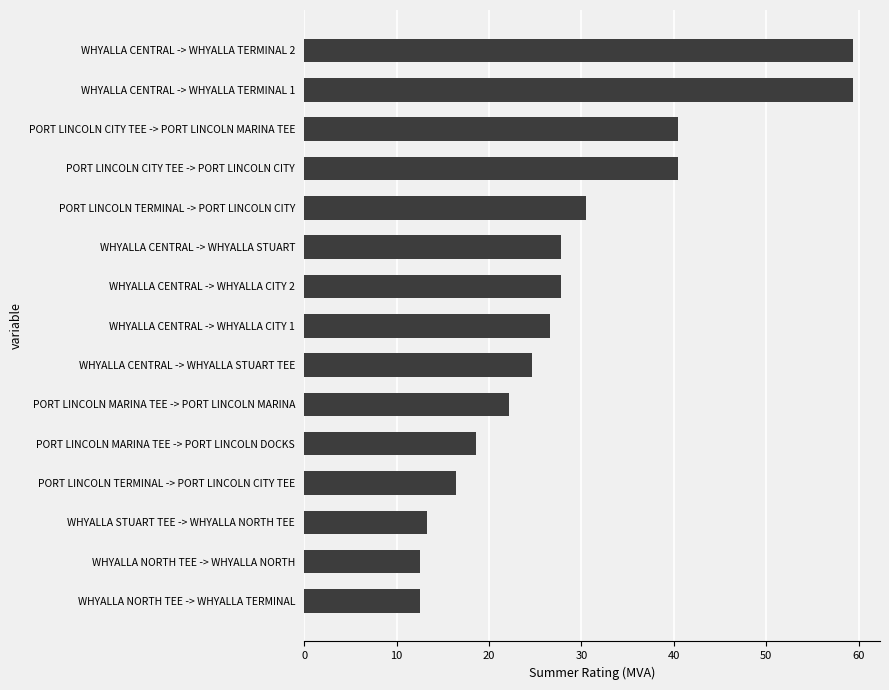

Reading bottom to top, transcribe all the data shown in this chart.

12.5	12.5	13.3	16.5	18.6	22.2	24.6	26.6	27.8	27.8	30.5	40.5	40.5	59.3	59.3